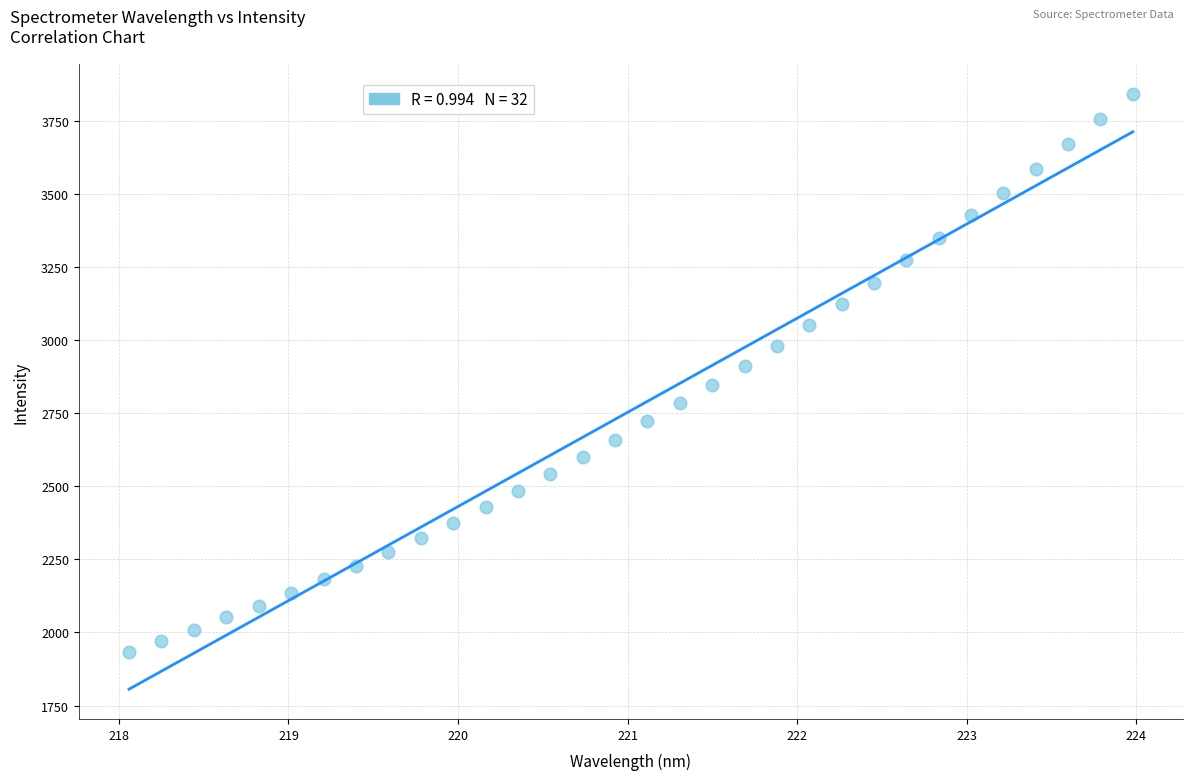

What is the range of X values (max minus min)?

5.9